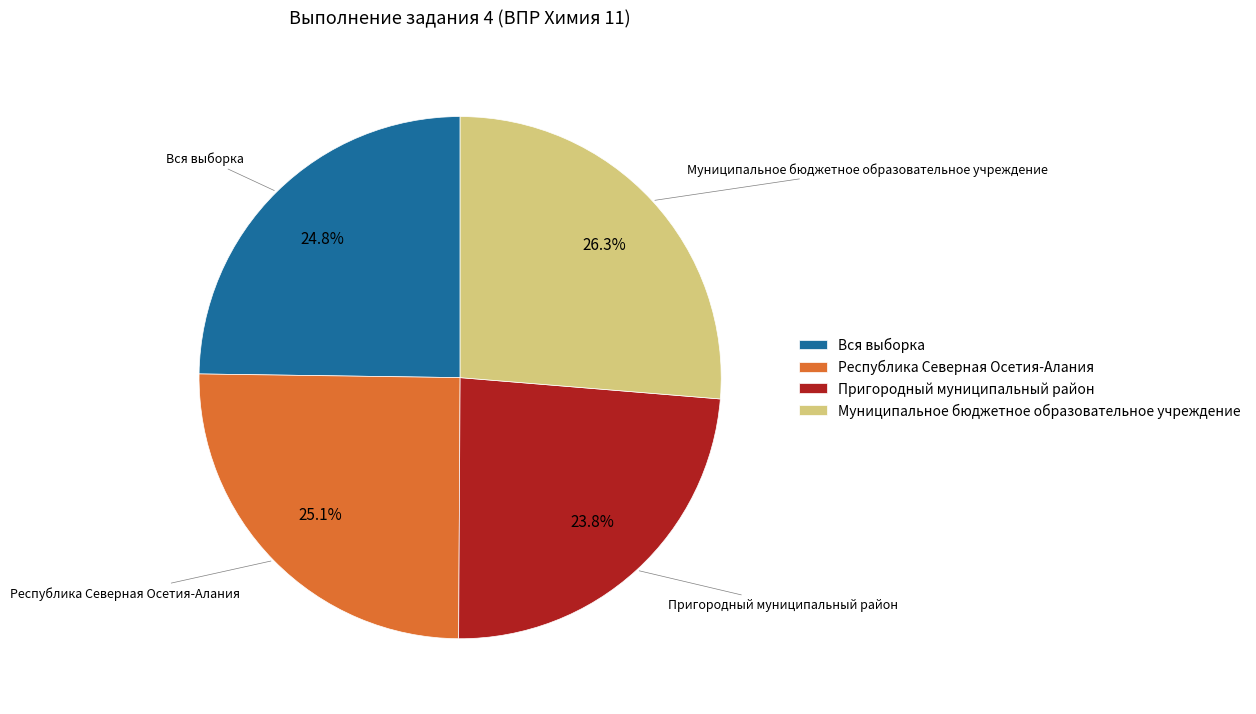

Combined, what portion of the pie is Республика Северная Осетия-Алания and Пригородный муниципальный район?

48.9%